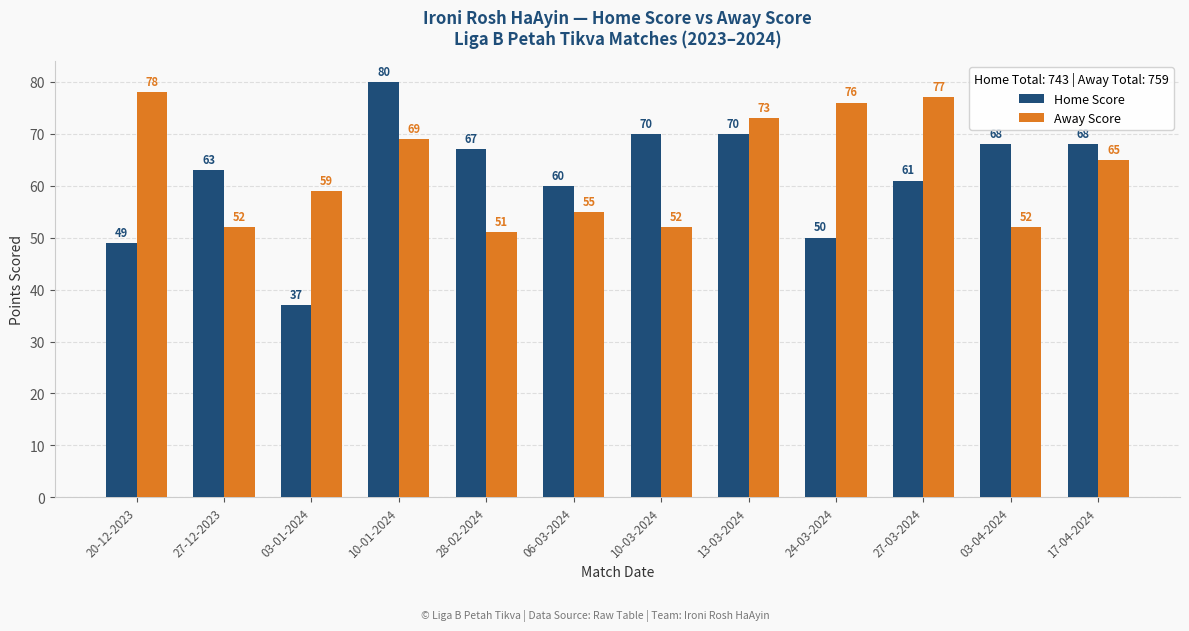

The value of Away Score at 10-01-2024 is 69. True or false?

True